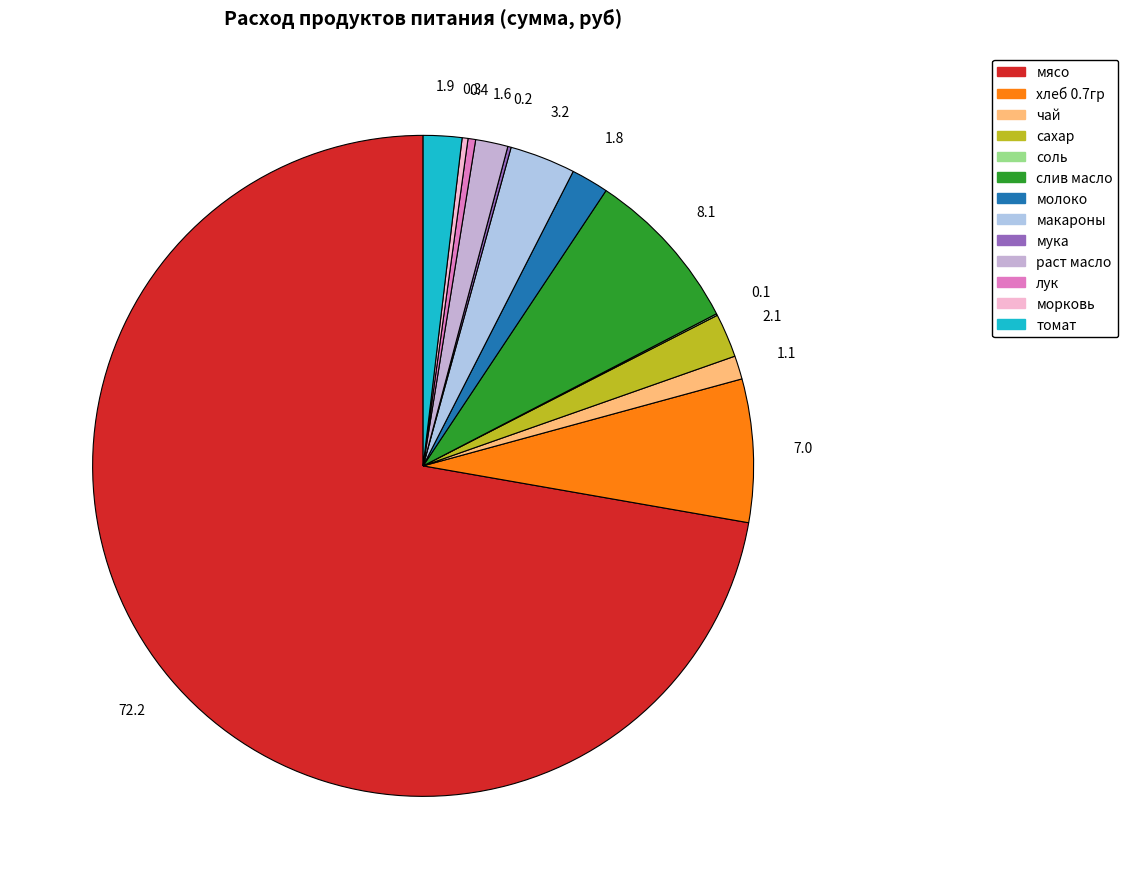

The хлеб 0.7гр slice represents 1% of the pie. True or false?

False